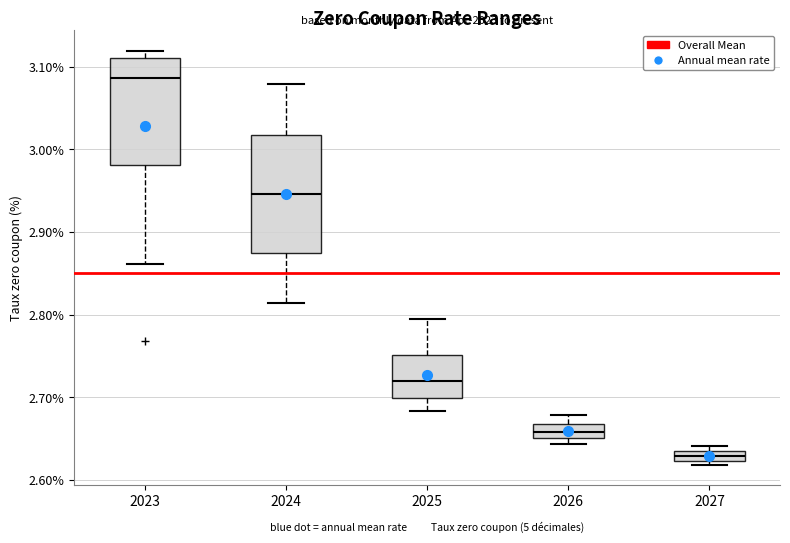

Which box has the lowest median line?

2027